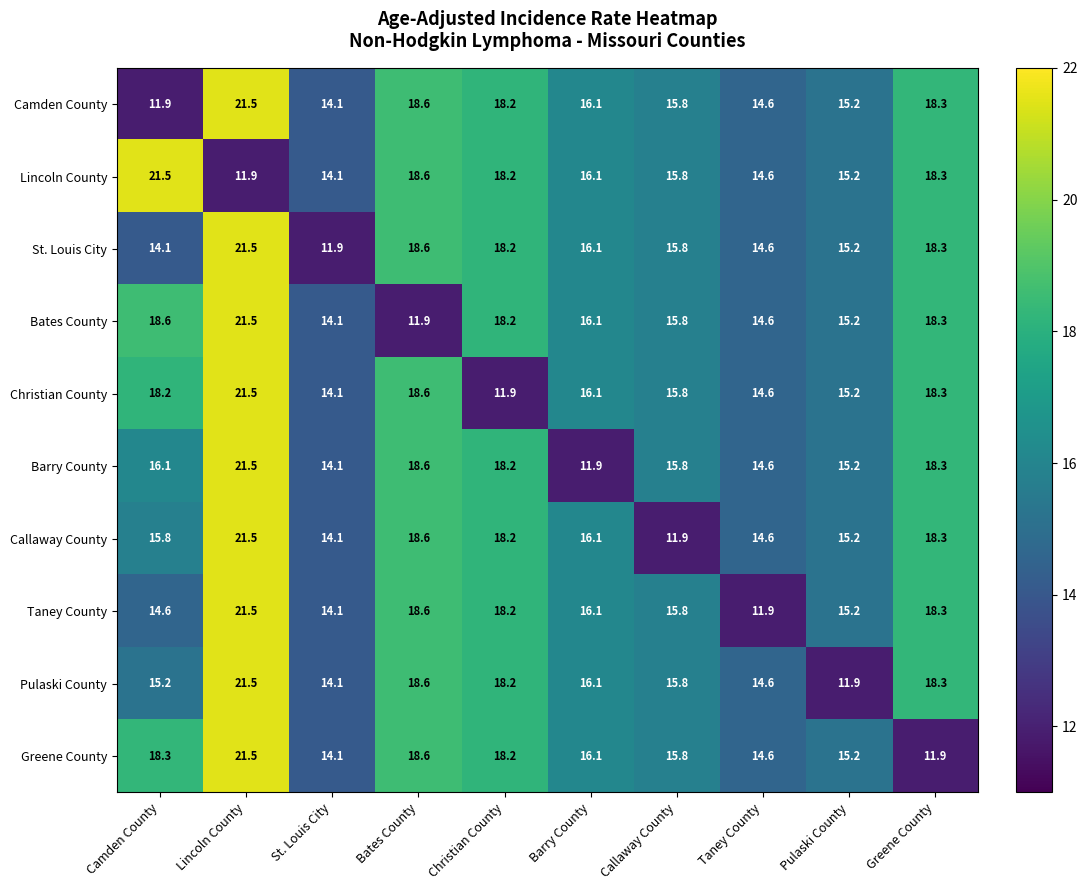

What is the maximum value shown in the chart?

21.5